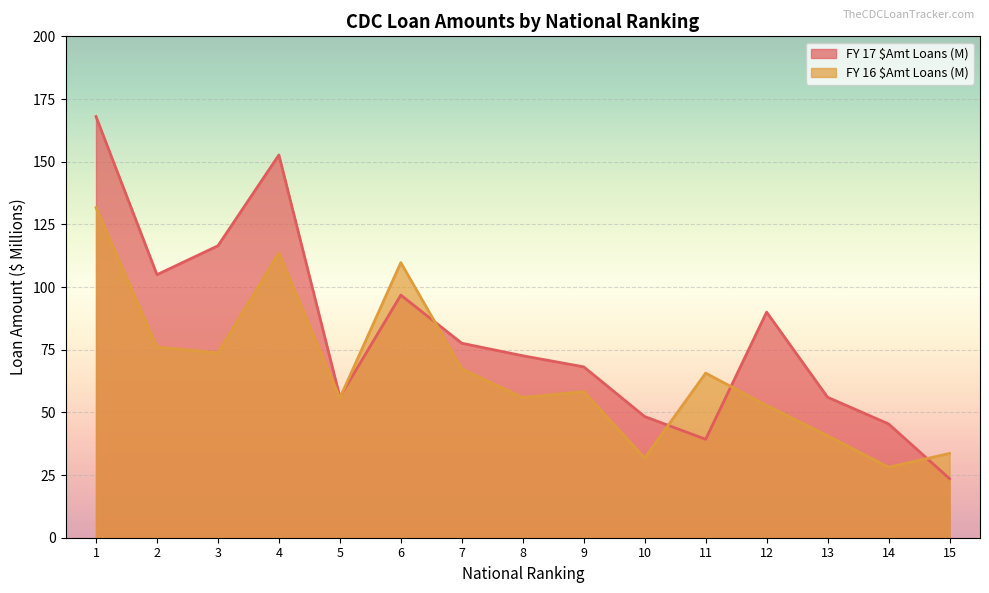

Which category has the highest value across all series?

1